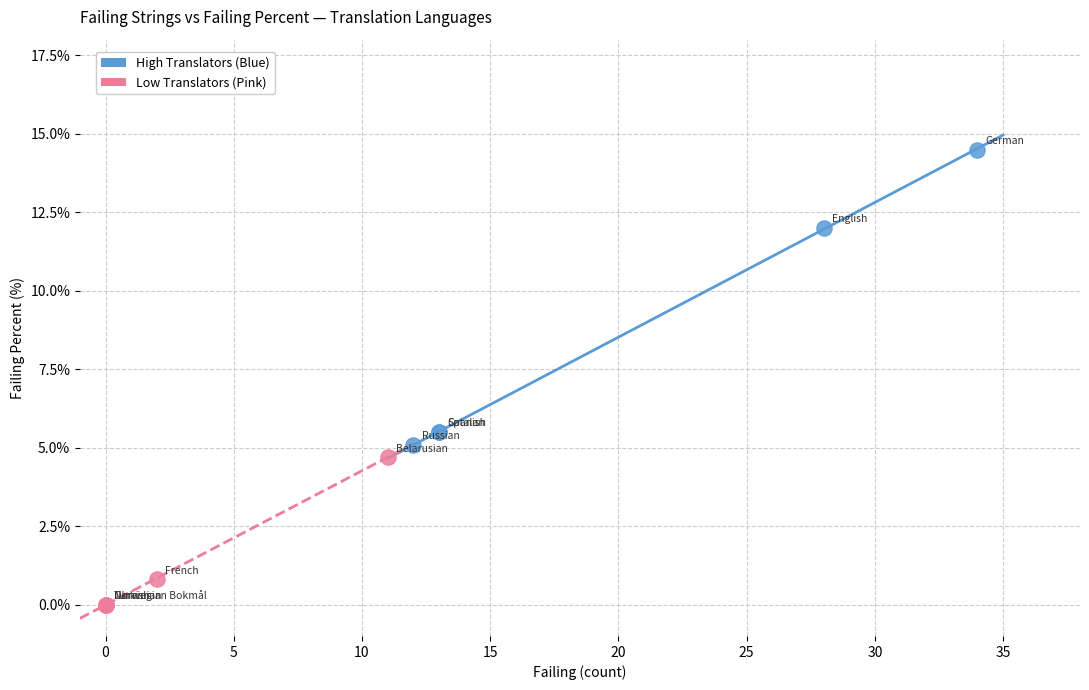

Which series has the largest Y range (max minus min)?

High Translators (Blue)